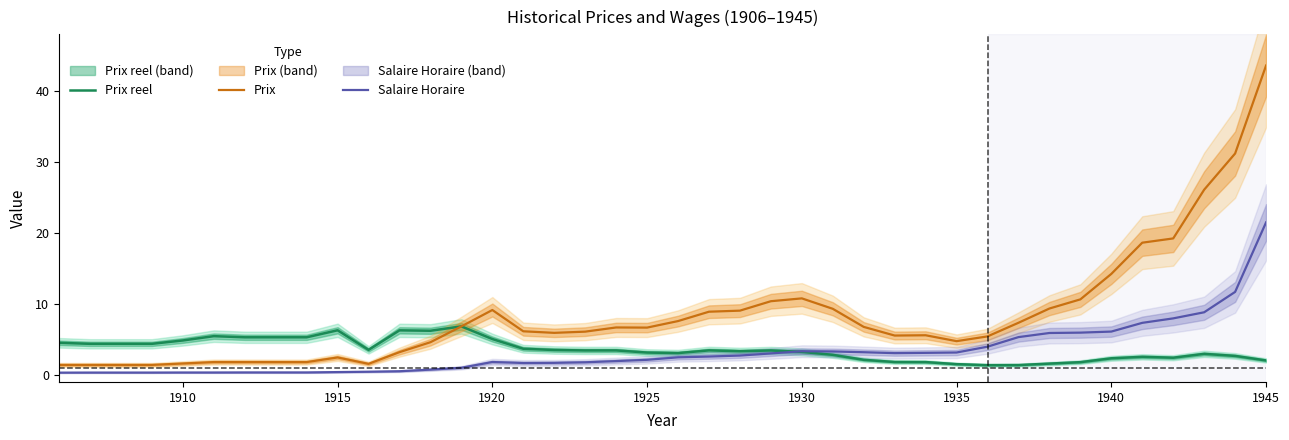

The value of Prix at 1925 is 6.7. True or false?

True